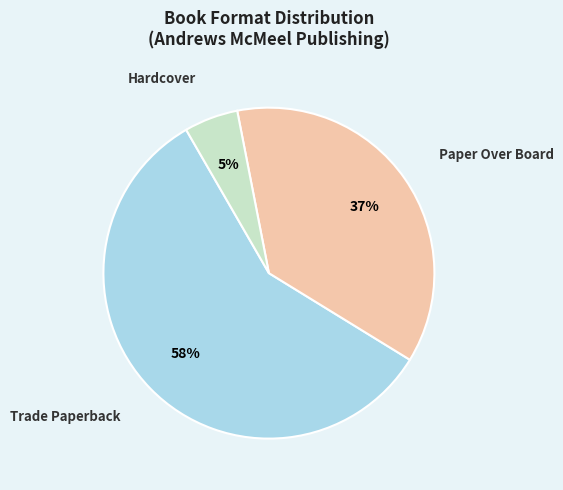

Which has a higher value, Trade Paperback or Hardcover?

Trade Paperback